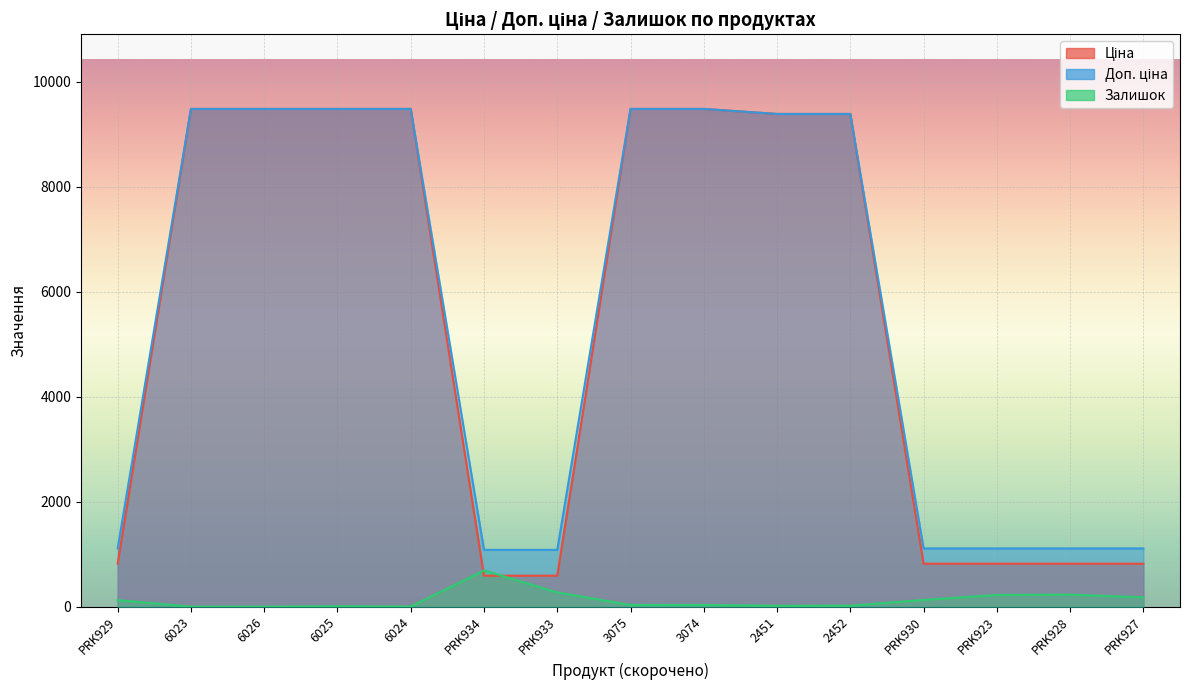

At which label is Залишок closest to 345?

PRK933